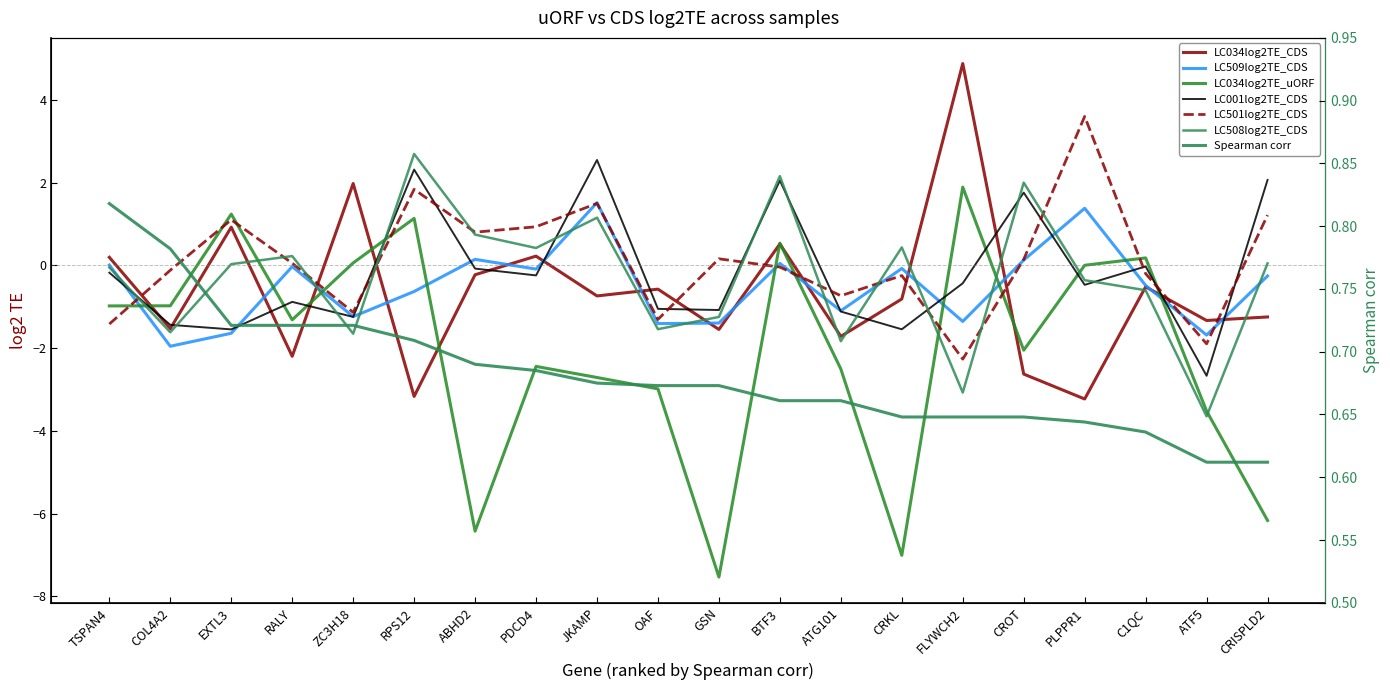

Which series has the widest spread of values?

LC034log2TE_uORF